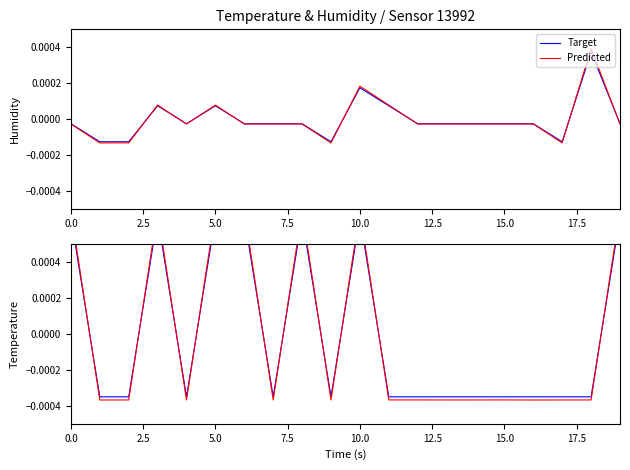

What is the label of the 5th point from the left?

10.0